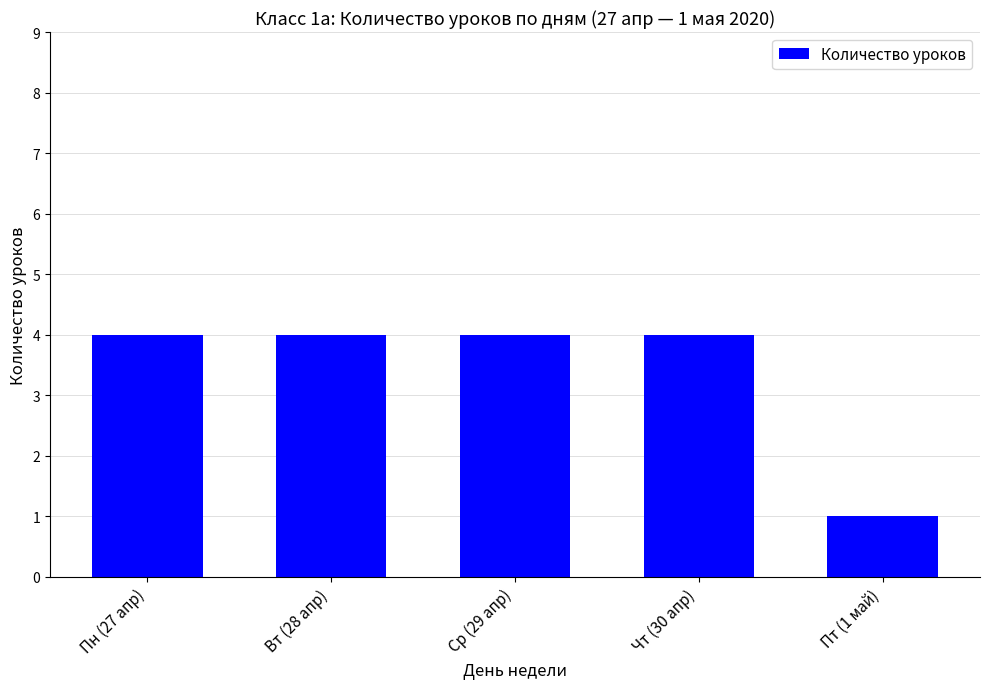

What position from the right is Вт (28 апр)?

4